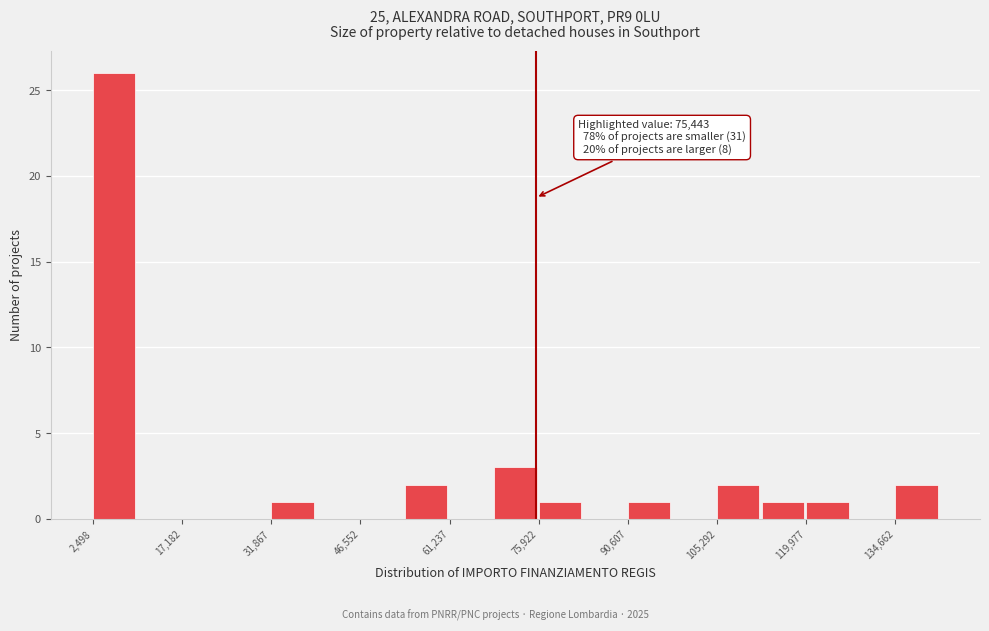

Read against the x-axis, roughly where is the centre of the tallest bar?

6000